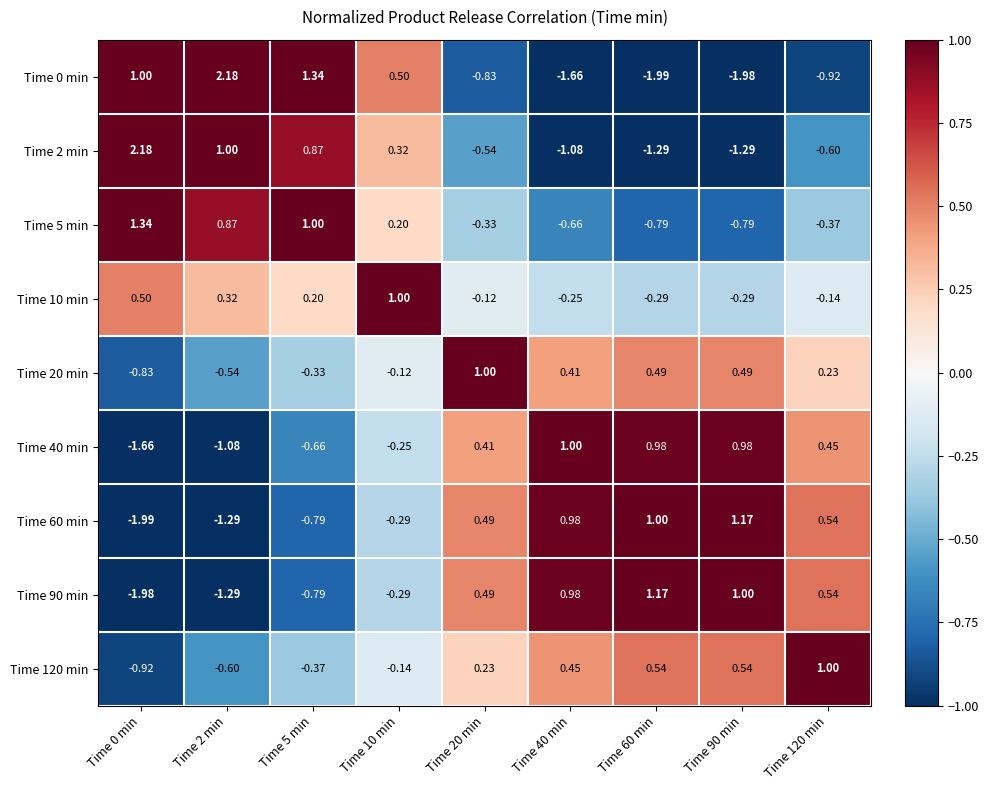

Is the value of Time 20 min at Time 40 min greater than the value of Time 0 min at Time 5 min?

No